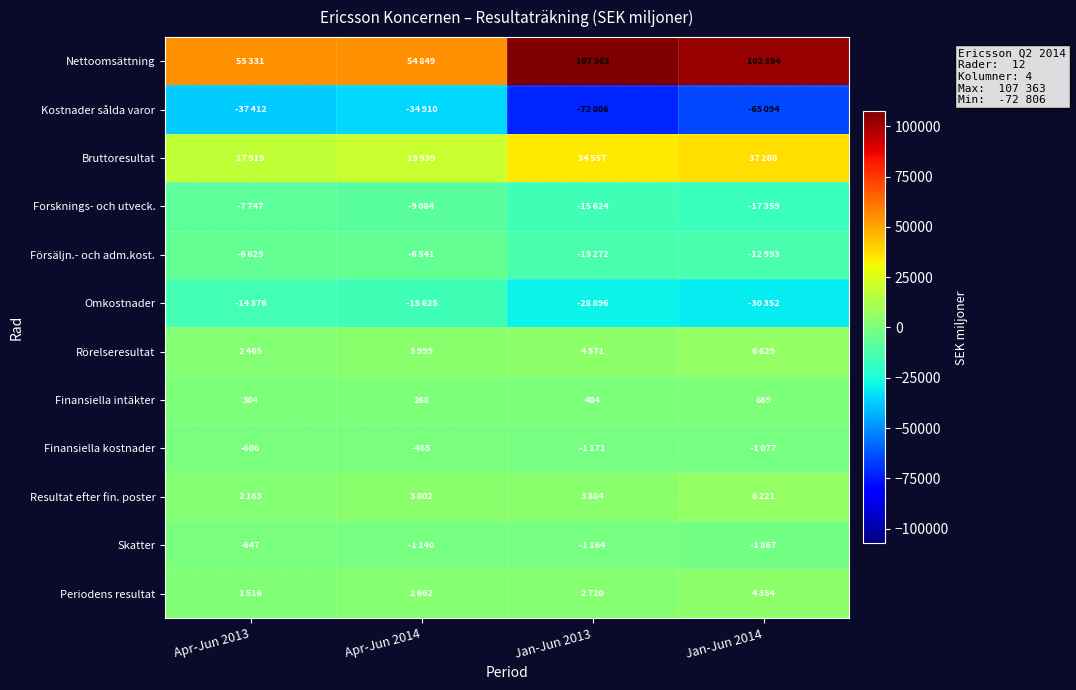

At which label is Finansiella intäkter closest to 468?

Jan-Jun 2013